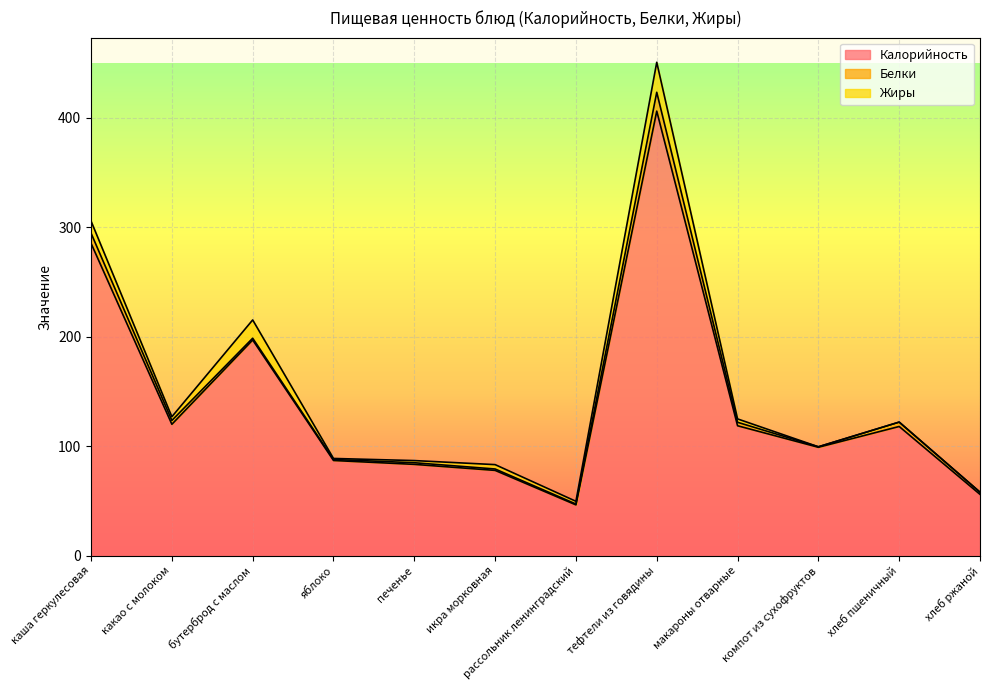

Reading left to right, what are all the values shown in this chart?

Калорийность: каша геркулесовая=285.2	какао с молоком=120.0	бутерброд с маслом=197.0	яблоко=86.9	печенье=83.4	икра морковная=77.9	рассольник ленинградский=46.4	тефтели из говядины=406.0	макароны отварные=118.7	компот из сухофруктов=99.0	хлеб пшеничный=118.0	хлеб ржаной=56.0
Белки: каша геркулесовая=9.3	какао с молоком=3.5	бутерброд с маслом=1.6	яблоко=0.9	печенье=1.5	икра морковная=1.3	рассольник ленинградский=0.8	тефтели из говядины=17.2	макароны отварные=3.1	компот из сухофруктов=0.5	хлеб пшеничный=4.0	хлеб ржаной=2.0
Жиры: каша геркулесовая=11.0	какао с молоком=3.4	бутерброд с маслом=16.7	яблоко=0.9	печенье=2.0	икра морковная=4.0	рассольник ленинградский=2.5	тефтели из говядины=27.4	макароны отварные=3.1	компот из сухофруктов=0.0	хлеб пшеничный=0.0	хлеб ржаной=0.0